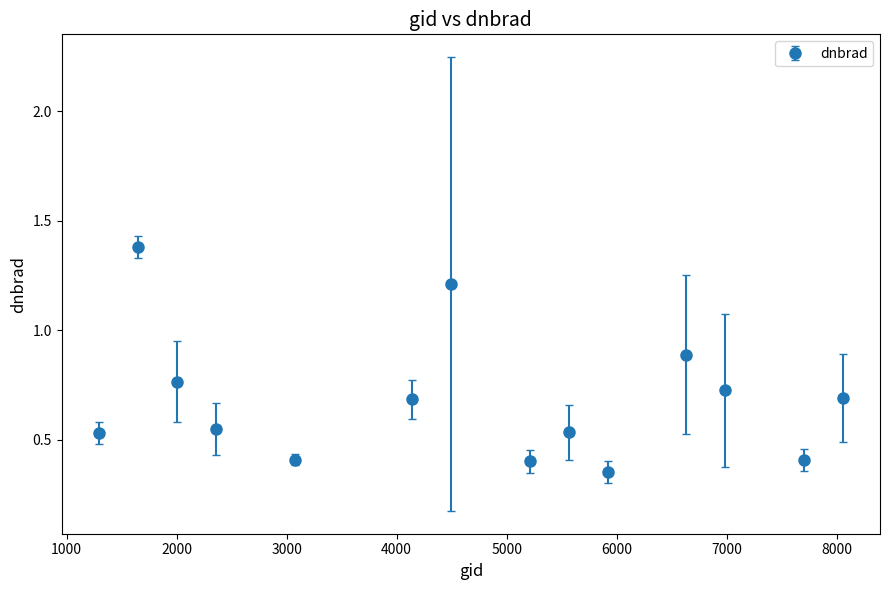

What is the difference between the second highest and minimum values?

0.9